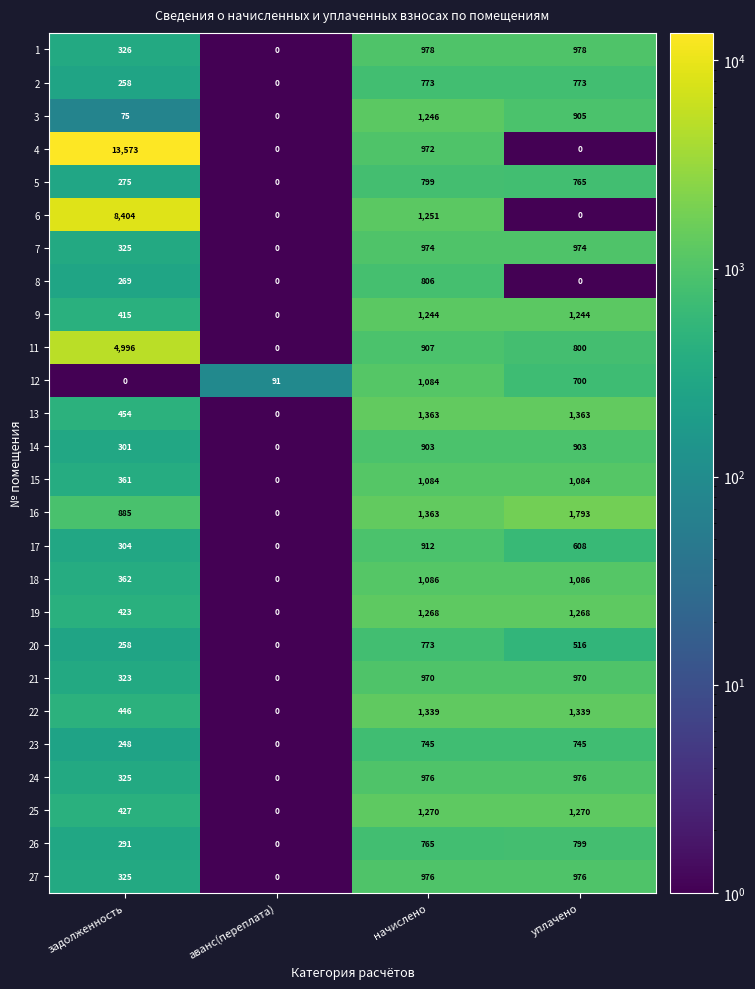

What is the highest value of the 20 series?

773